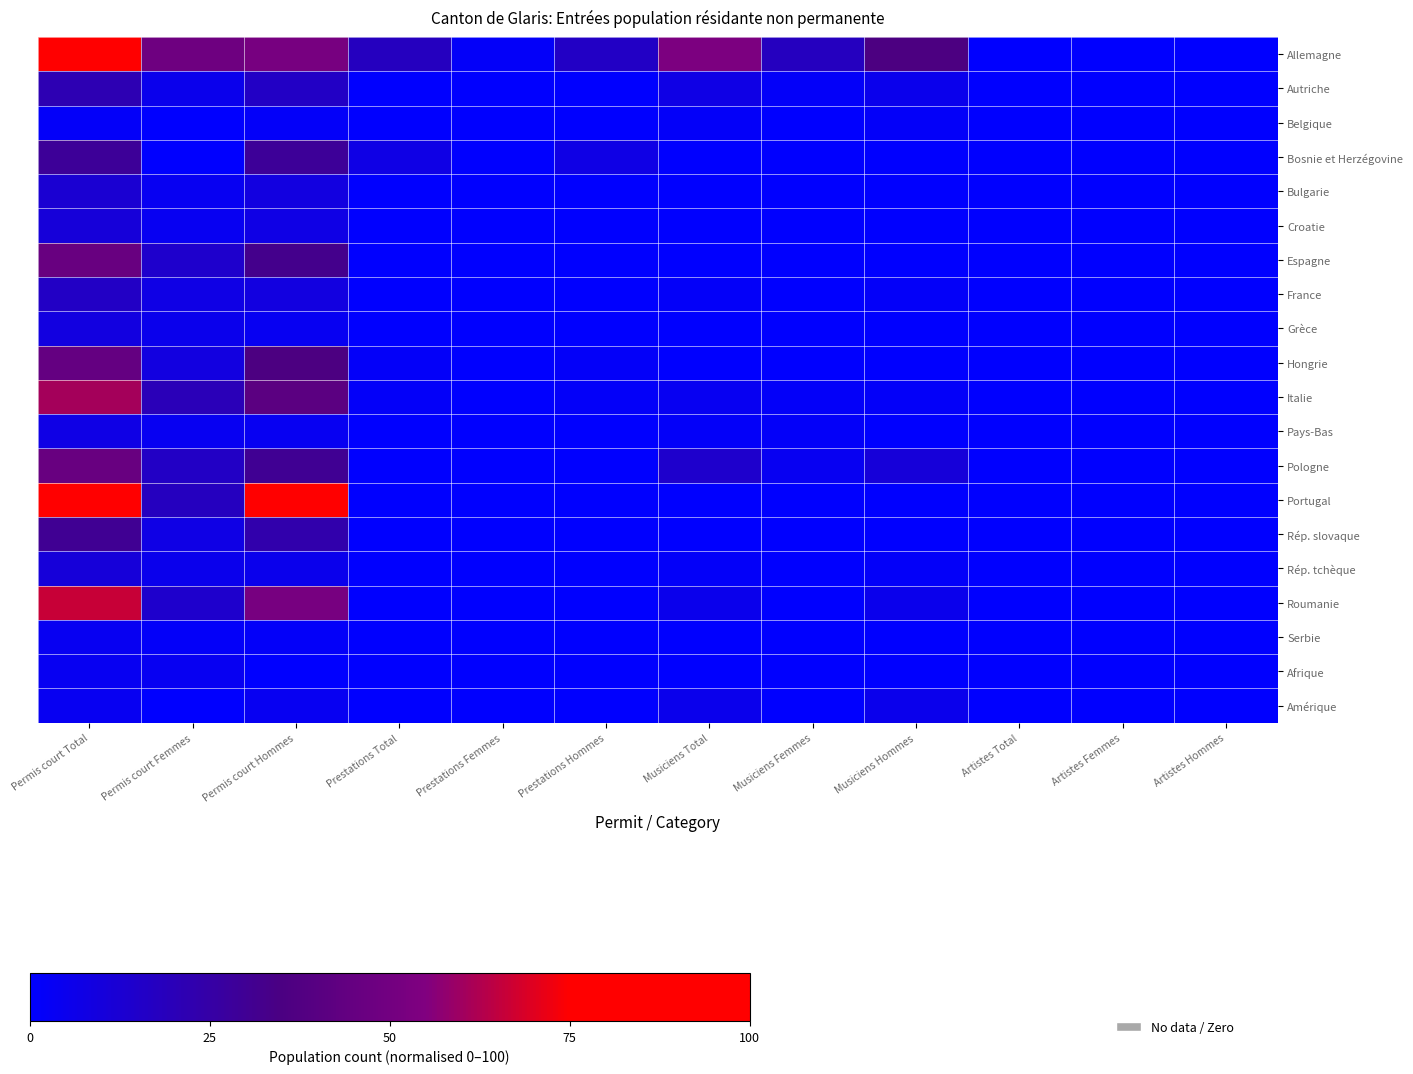

At how many categories does at least one series exceed 91?

1